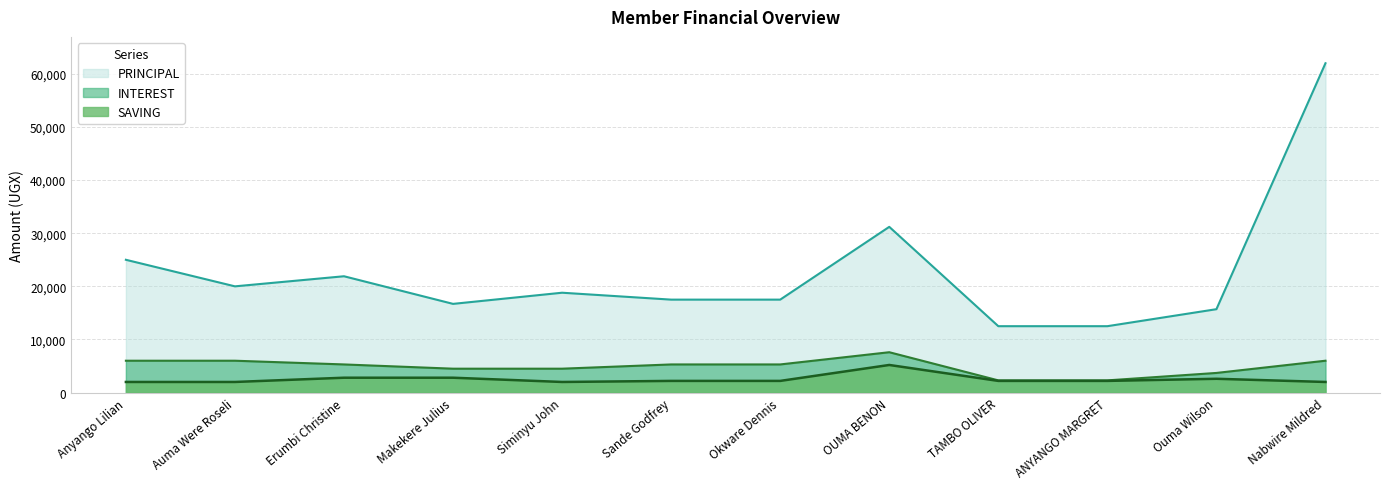

Reading right to left, extract all data points from this chart.

PRINCIPAL: Nabwire Mildred=62000	Ouma Wilson=15700	ANYANGO MARGRET=12500	TAMBO OLIVER=12500	OUMA BENON=31200	Okware Dennis=17500	Sande Godfrey=17500	Siminyu John=18800	Makekere Julius=16700	Erumbi Christine=21900	Auma Were Roseli=20000	Anyango Lilian=25000
SAVING: Nabwire Mildred=2000	Ouma Wilson=2600	ANYANGO MARGRET=2200	TAMBO OLIVER=2200	OUMA BENON=5200	Okware Dennis=2200	Sande Godfrey=2200	Siminyu John=2000	Makekere Julius=2800	Erumbi Christine=2800	Auma Were Roseli=2000	Anyango Lilian=2000
INTEREST: Nabwire Mildred=6000	Ouma Wilson=3700	ANYANGO MARGRET=2300	TAMBO OLIVER=2300	OUMA BENON=7600	Okware Dennis=5300	Sande Godfrey=5300	Siminyu John=4500	Makekere Julius=4500	Erumbi Christine=5300	Auma Were Roseli=6000	Anyango Lilian=6000